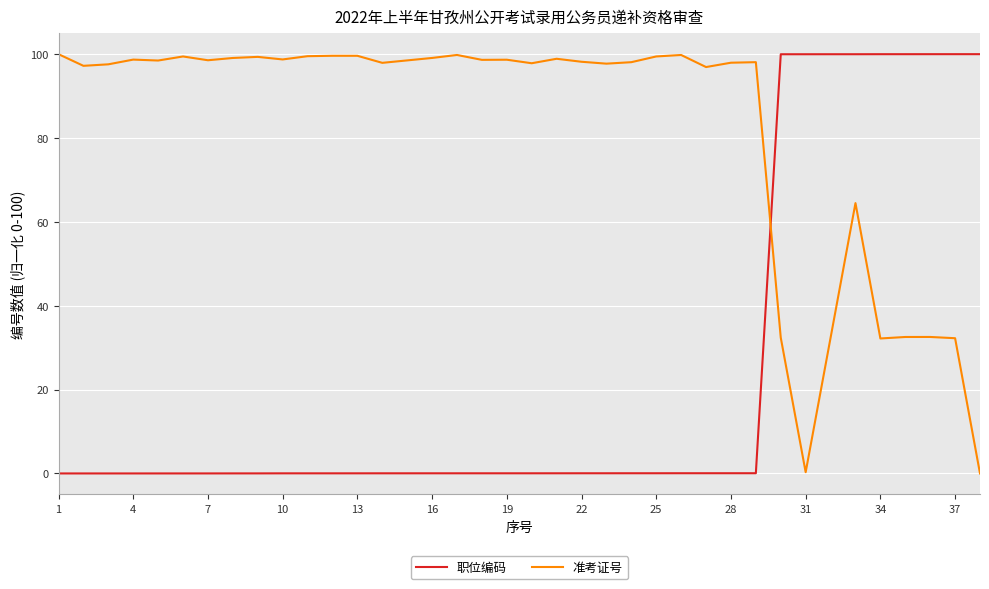

Rank the series by their average value, from highest to lowest.

准考证号, 职位编码